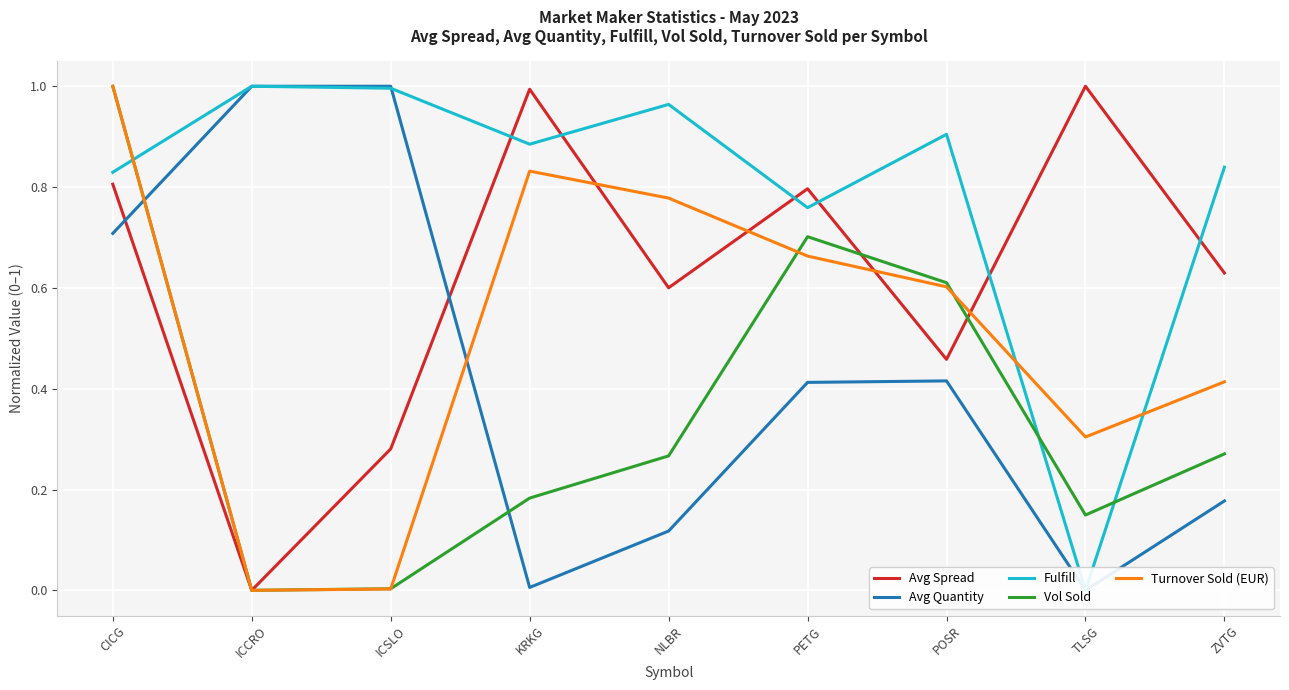

At which label does Avg Quantity reach its minimum?

TLSG